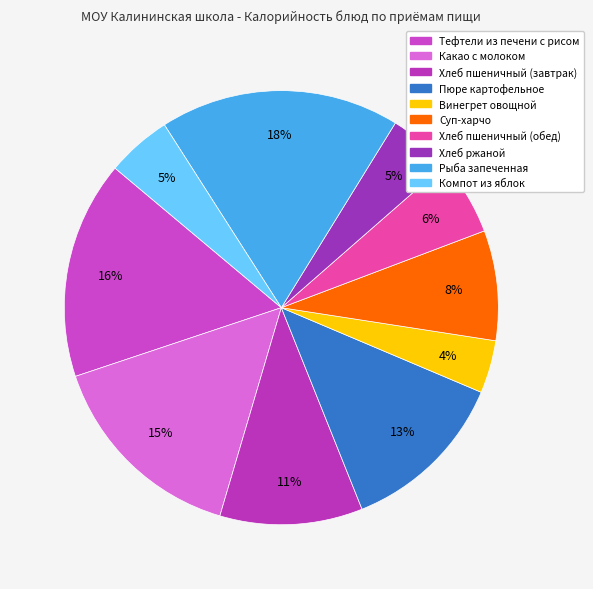

Is there any slice that represents more than half of the pie?

No